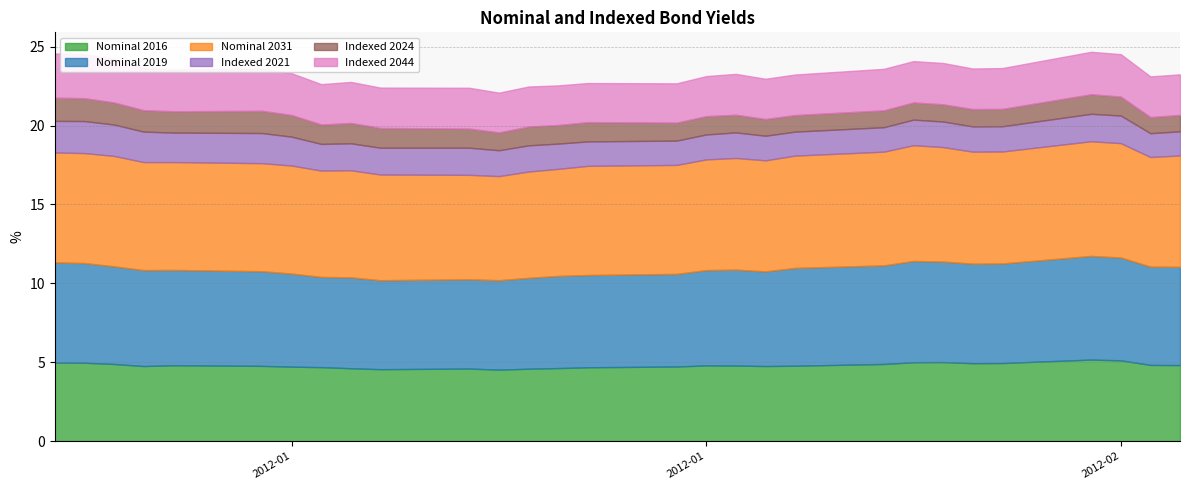

Which series changed the most between 2012-01-20 and 2012-02-08?

Nominal 2019